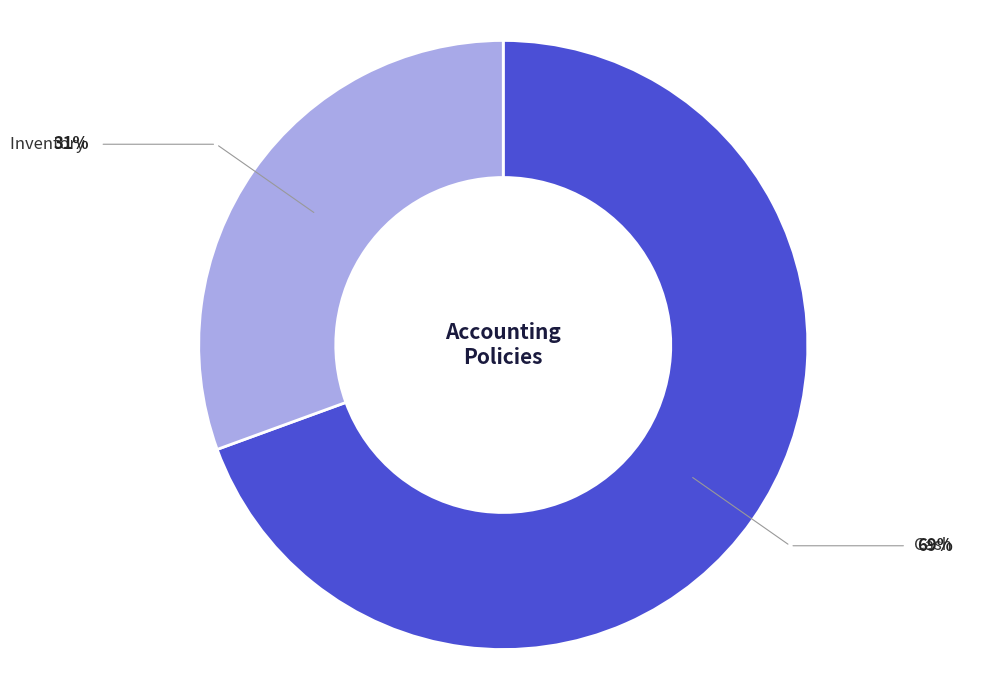

Is there any slice that represents more than half of the pie?

Yes